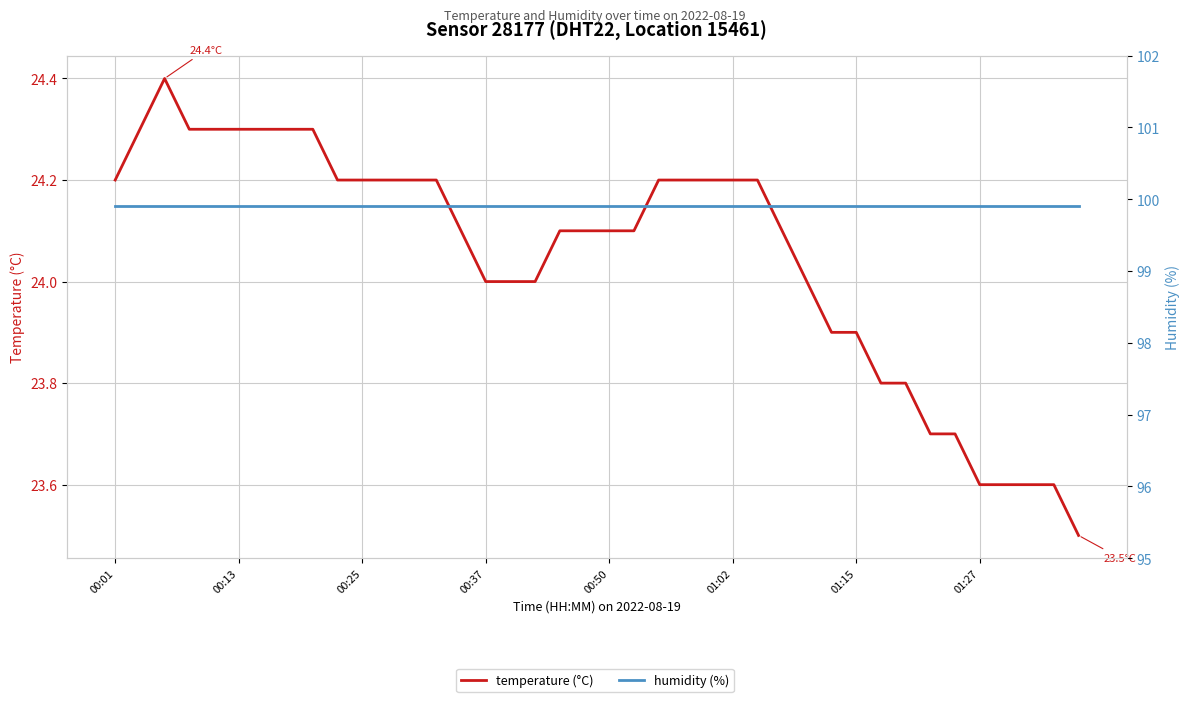

How many interior local peaks does the temperature (°C) series have?

1